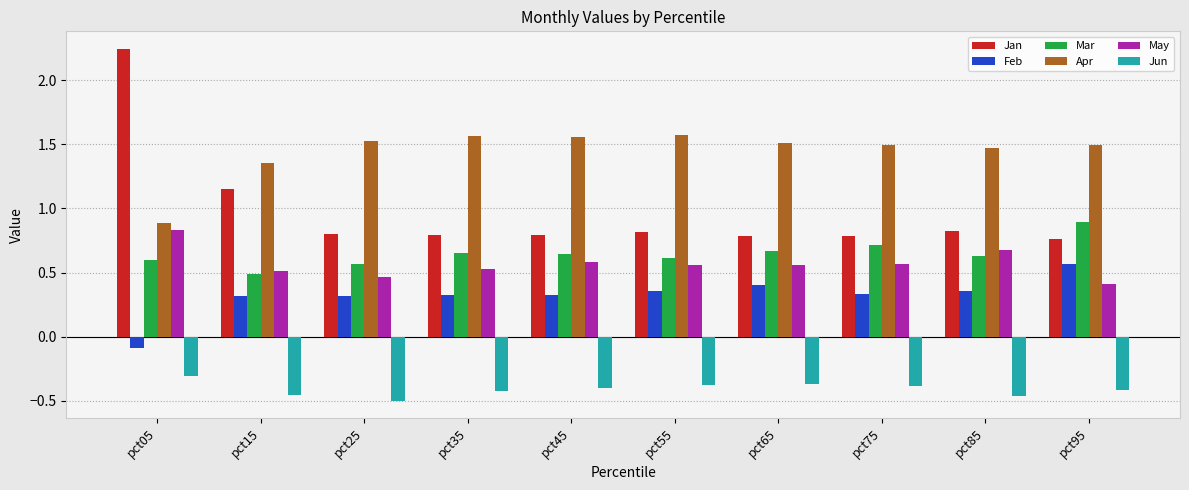

How many data points does each series have?

10